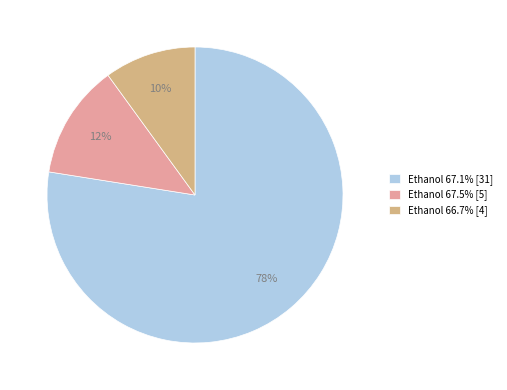

To the nearest percent, what is the combined percentage of Ethanol 67.5% [5] and Ethanol 67.1% [31]?

90%